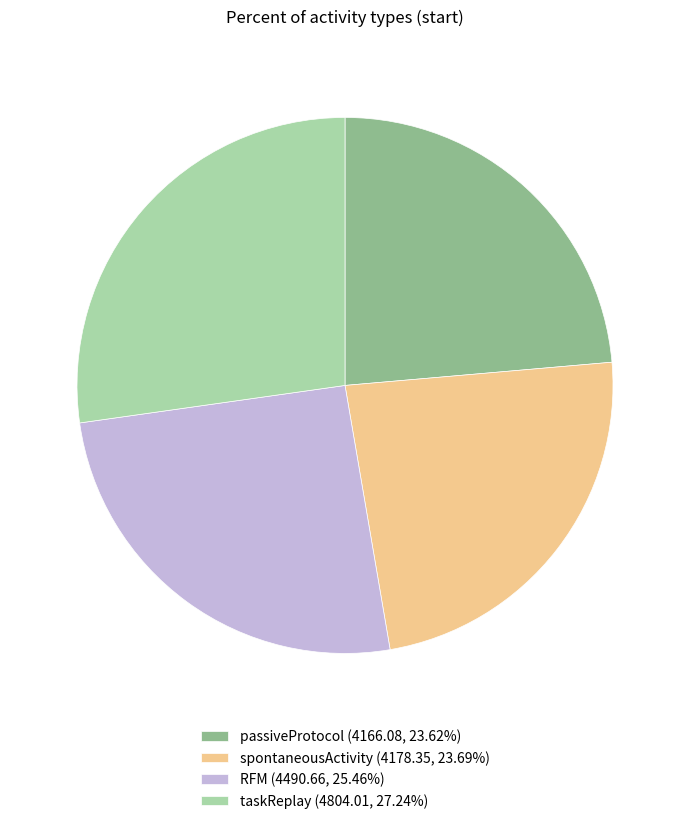

How many slices are in this pie chart?

4